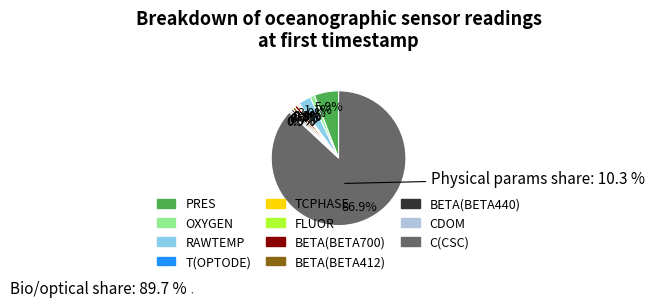

Approximately how many times larger is the value at FLUOR compared to BETA(BETA412)?

0.5